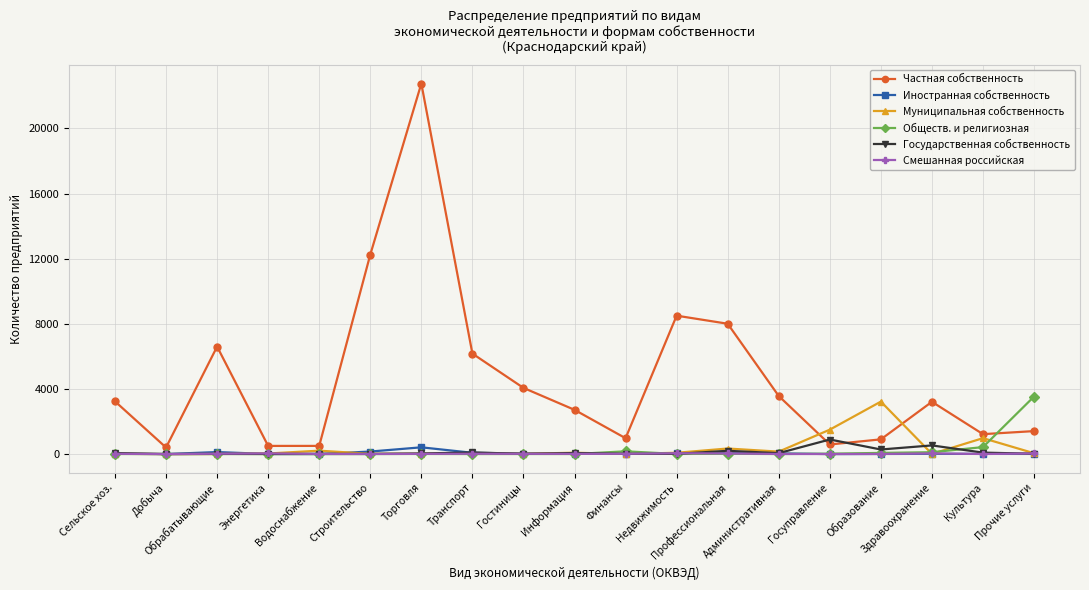

What position from the right is Добыча?

18